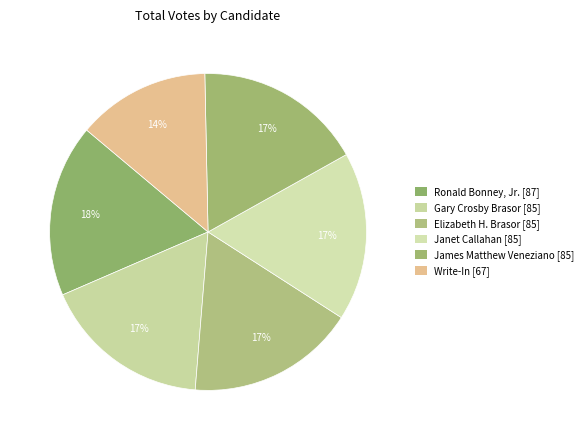

How many slices are in this pie chart?

6